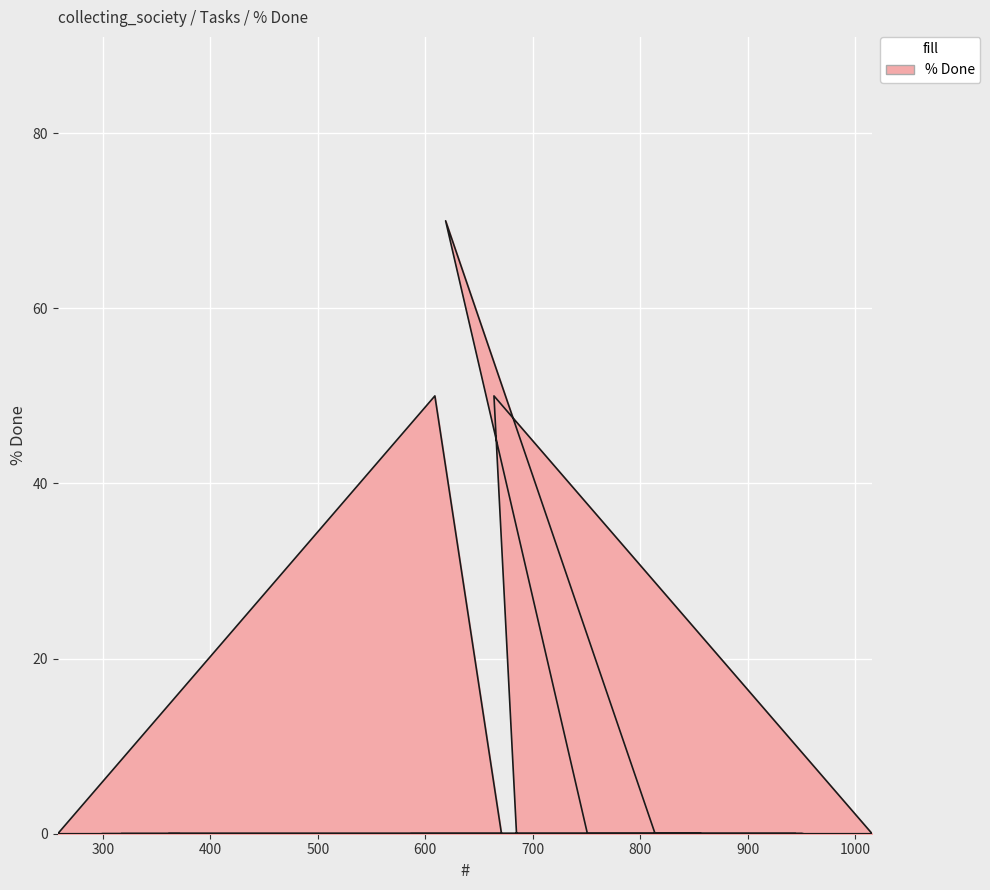

Which has a higher value, 318 or 299?

318